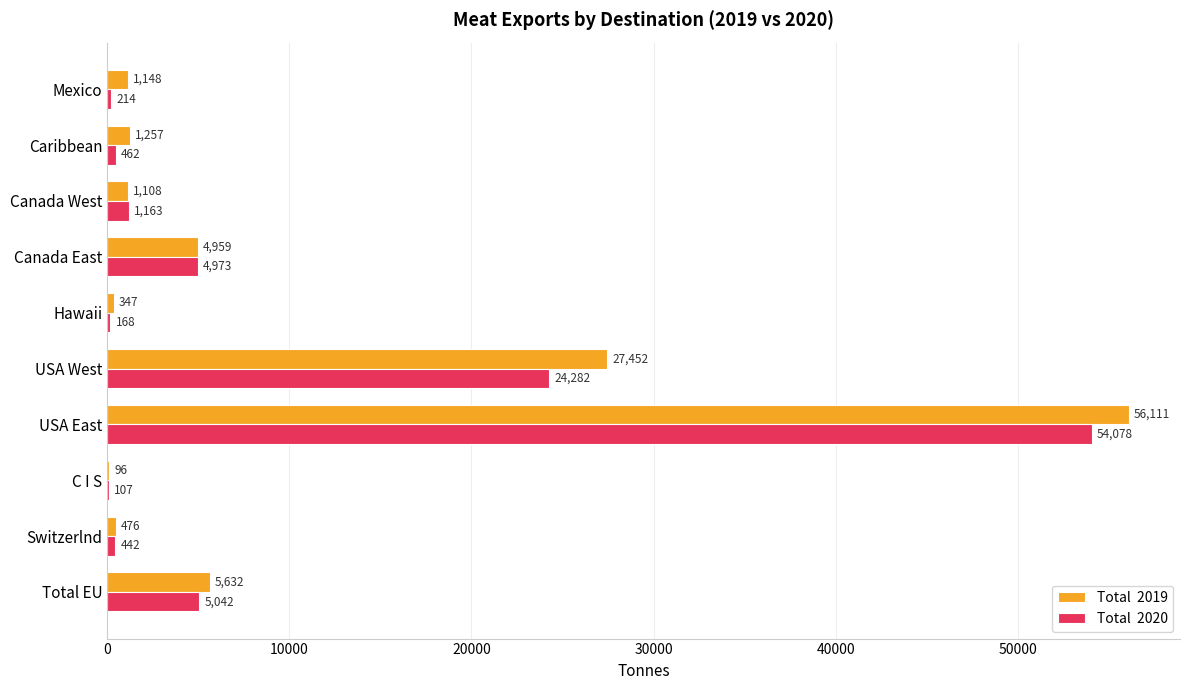

How many distinct data groups are displayed?

2